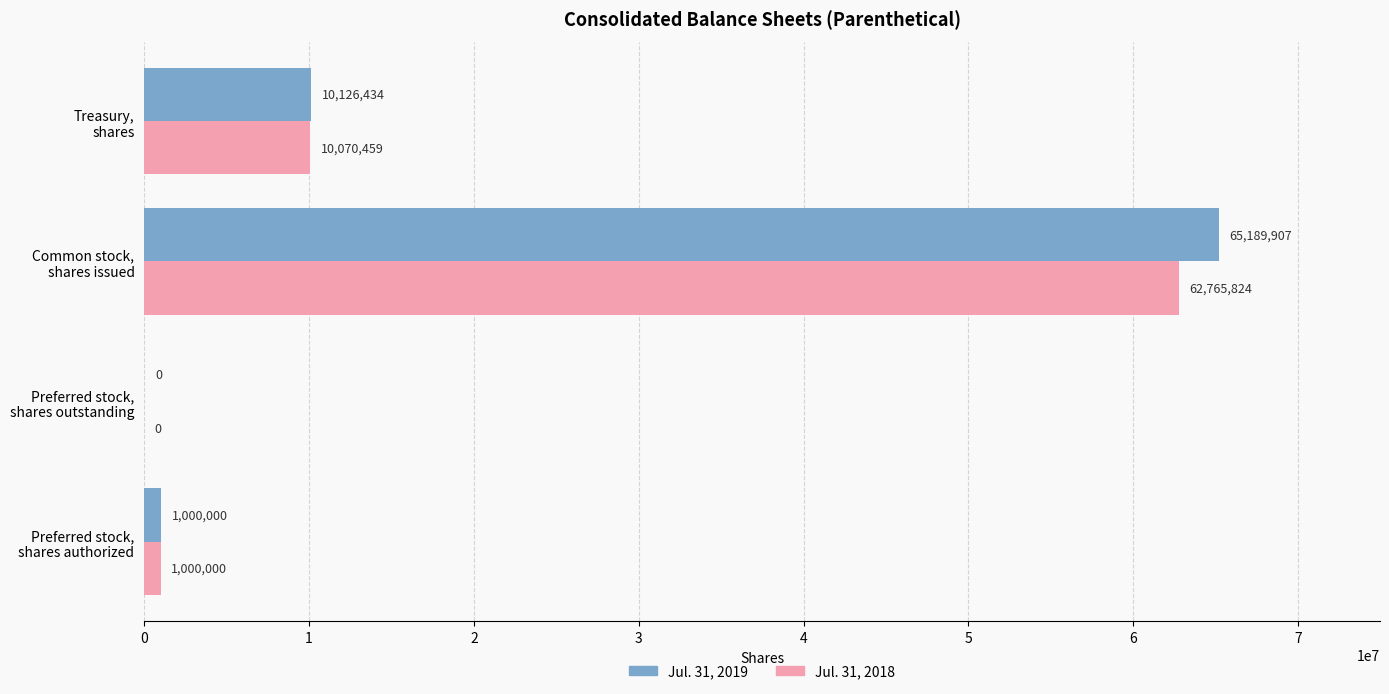

What is the maximum value shown in the chart?

65189907